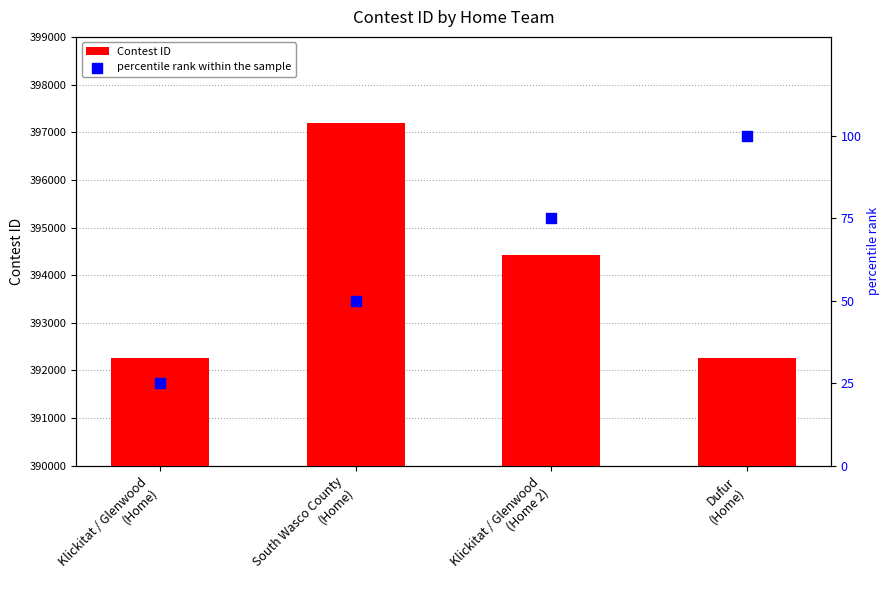

What is the total value across all series at Klickitat / Glenwood
(Home 2)?

394492